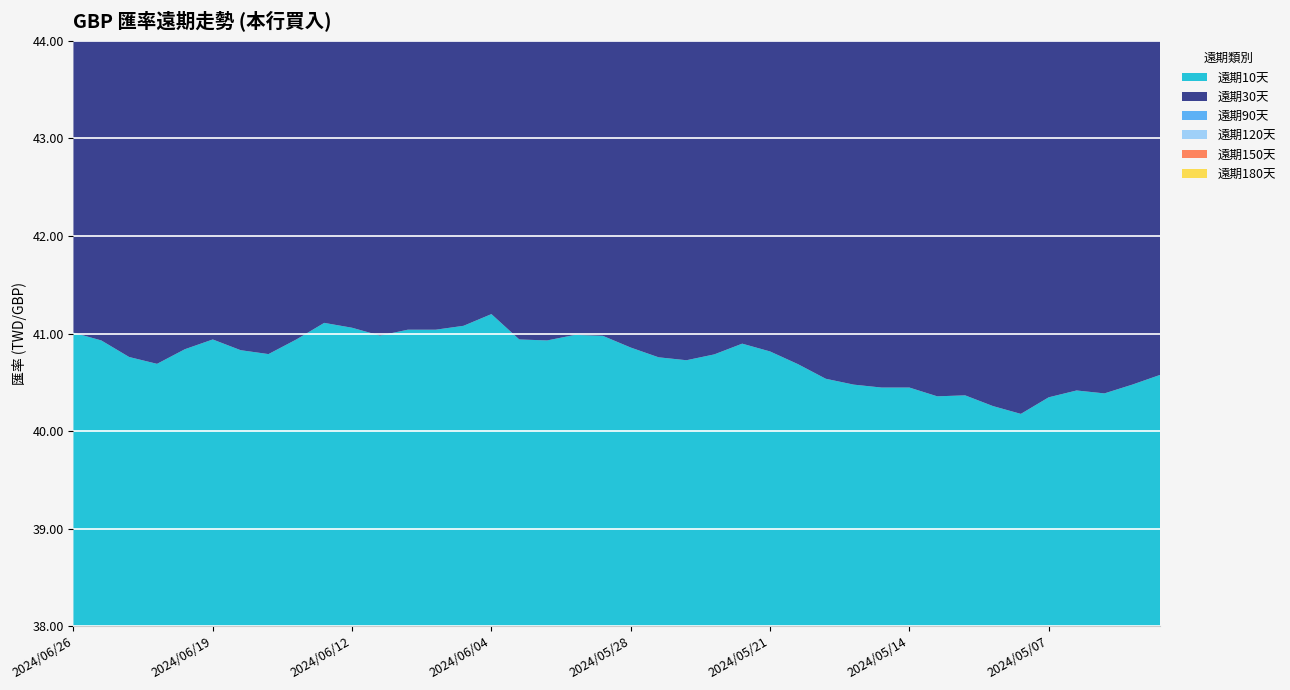

At which category does 遠期120天 reach its first local valley?

20240621